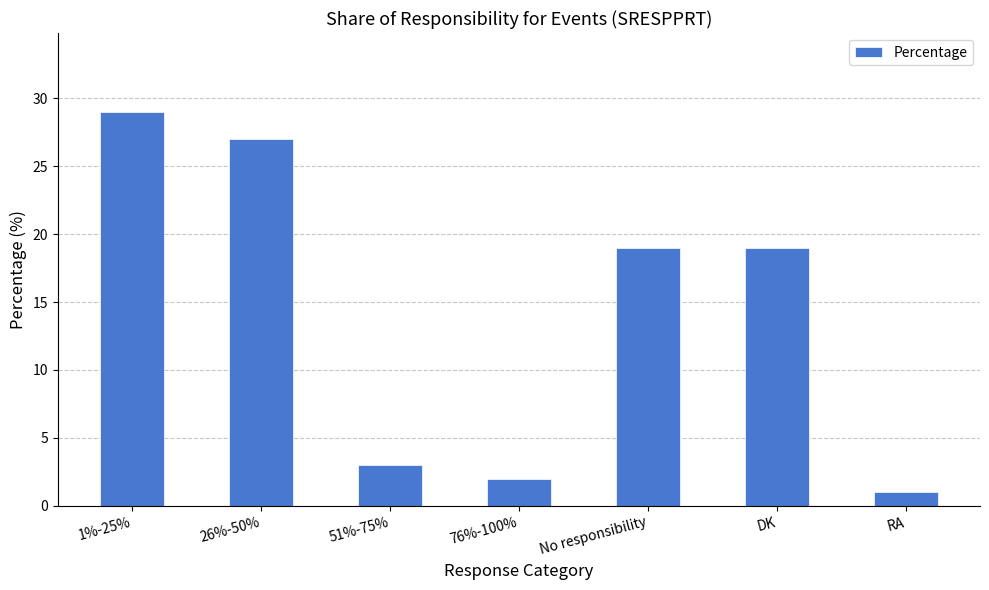

What value does the data have at 26%-50%?

27